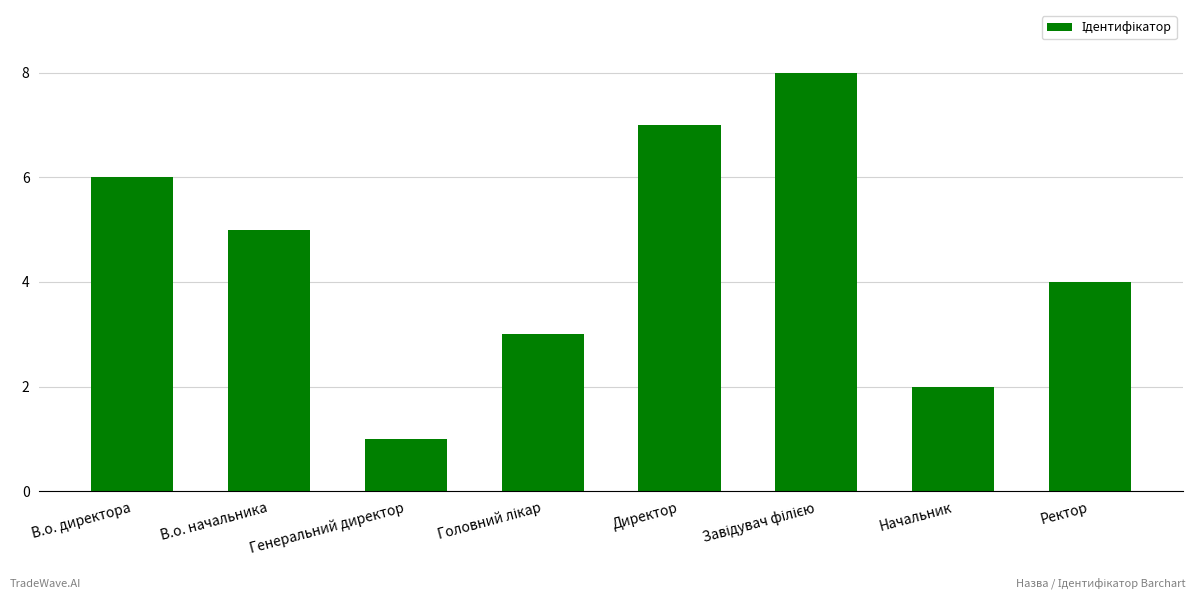

The value at Генеральний директор is 0. True or false?

False